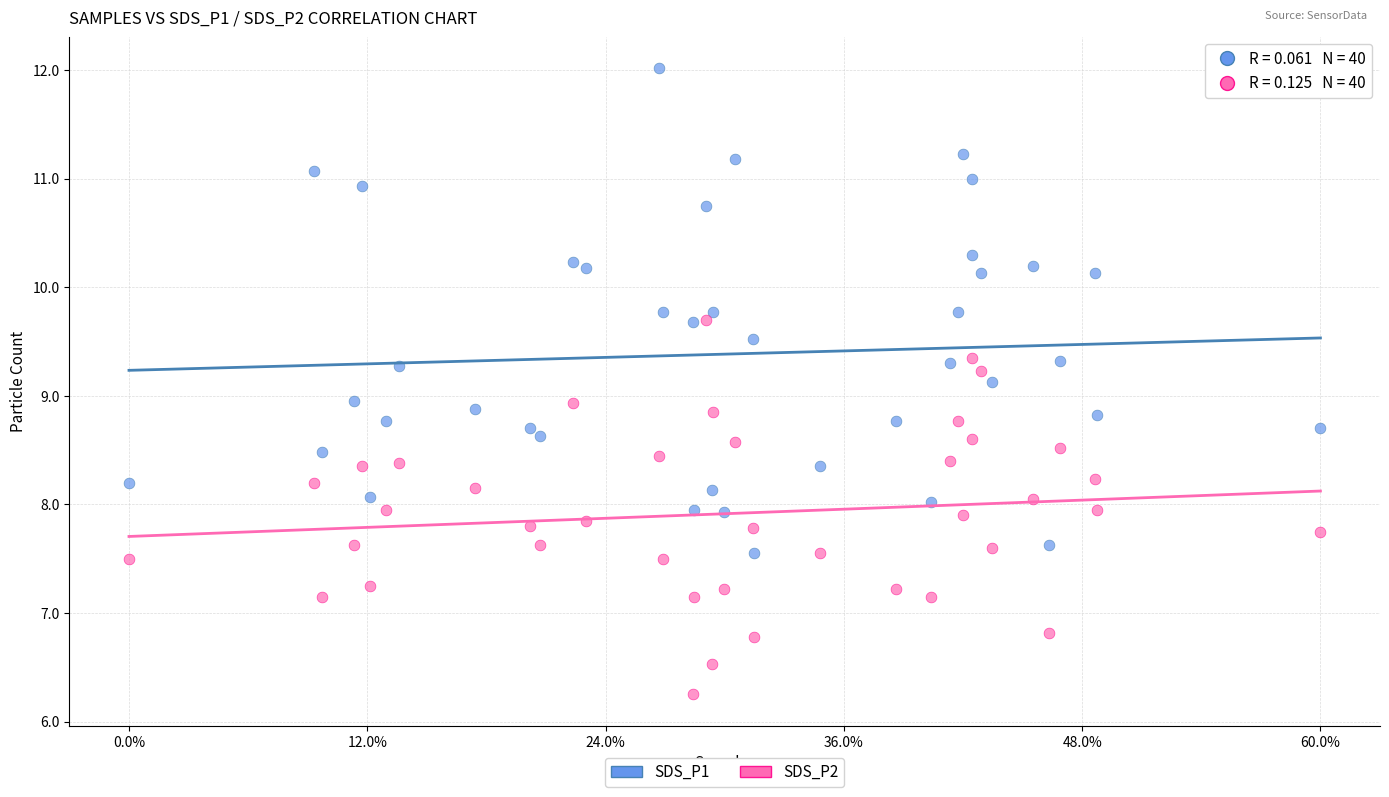

What are all the series names shown in the legend?

SDS_P1, SDS_P2